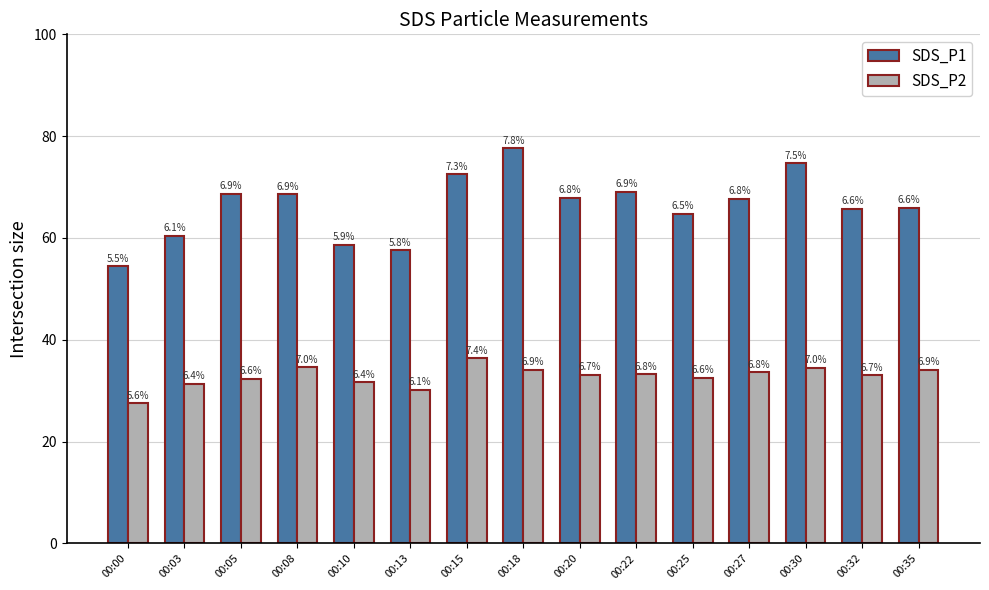

Which series changed the most between 00:20 and 00:27?

SDS_P2